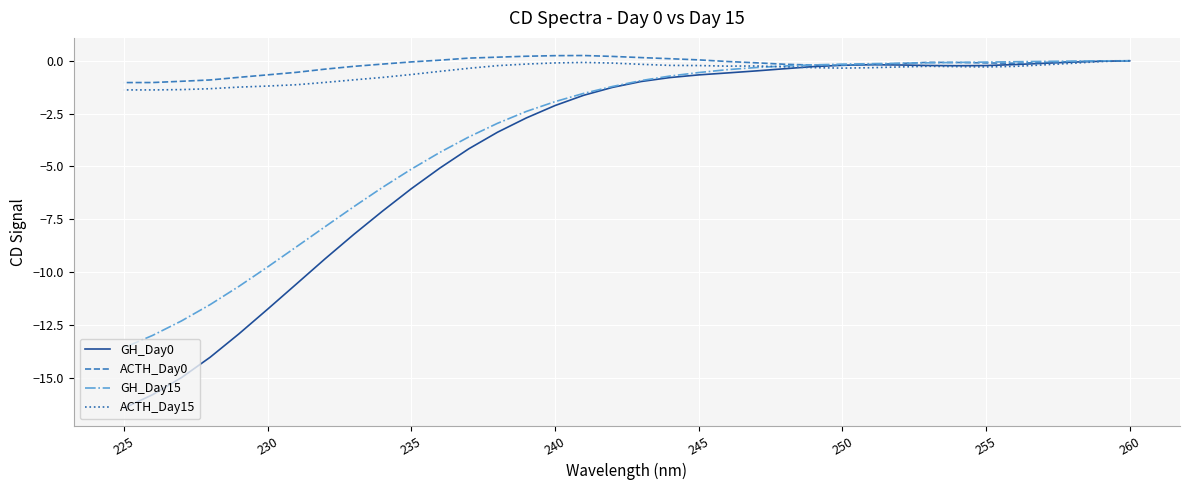

True or false: ACTH_Day15 has more than 1 points higher than both neighbors.

True